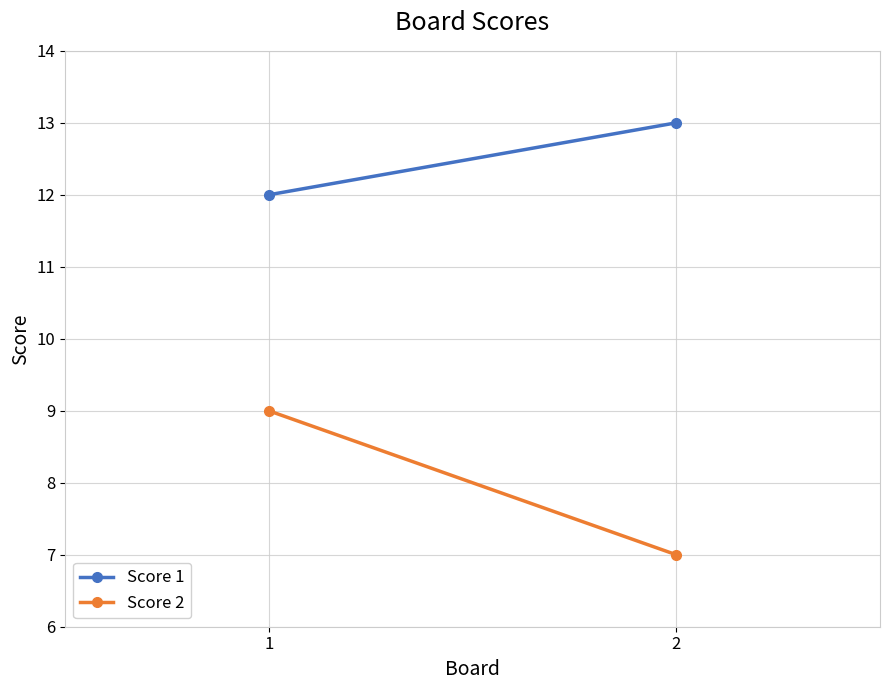

The Score 2 series shows 9 at 1. True or false?

True